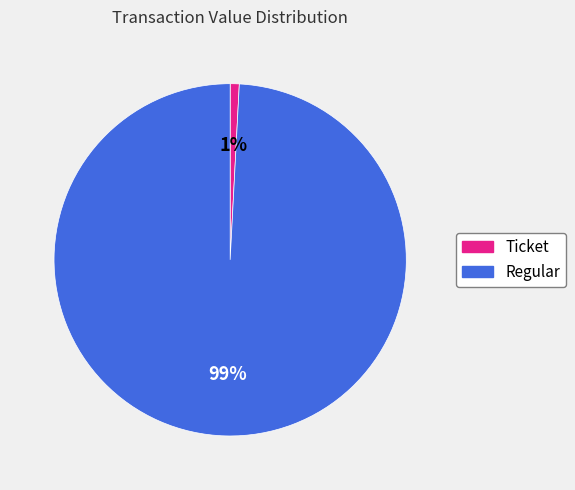

True or false: Ticket accounts for 12% of the total.

False